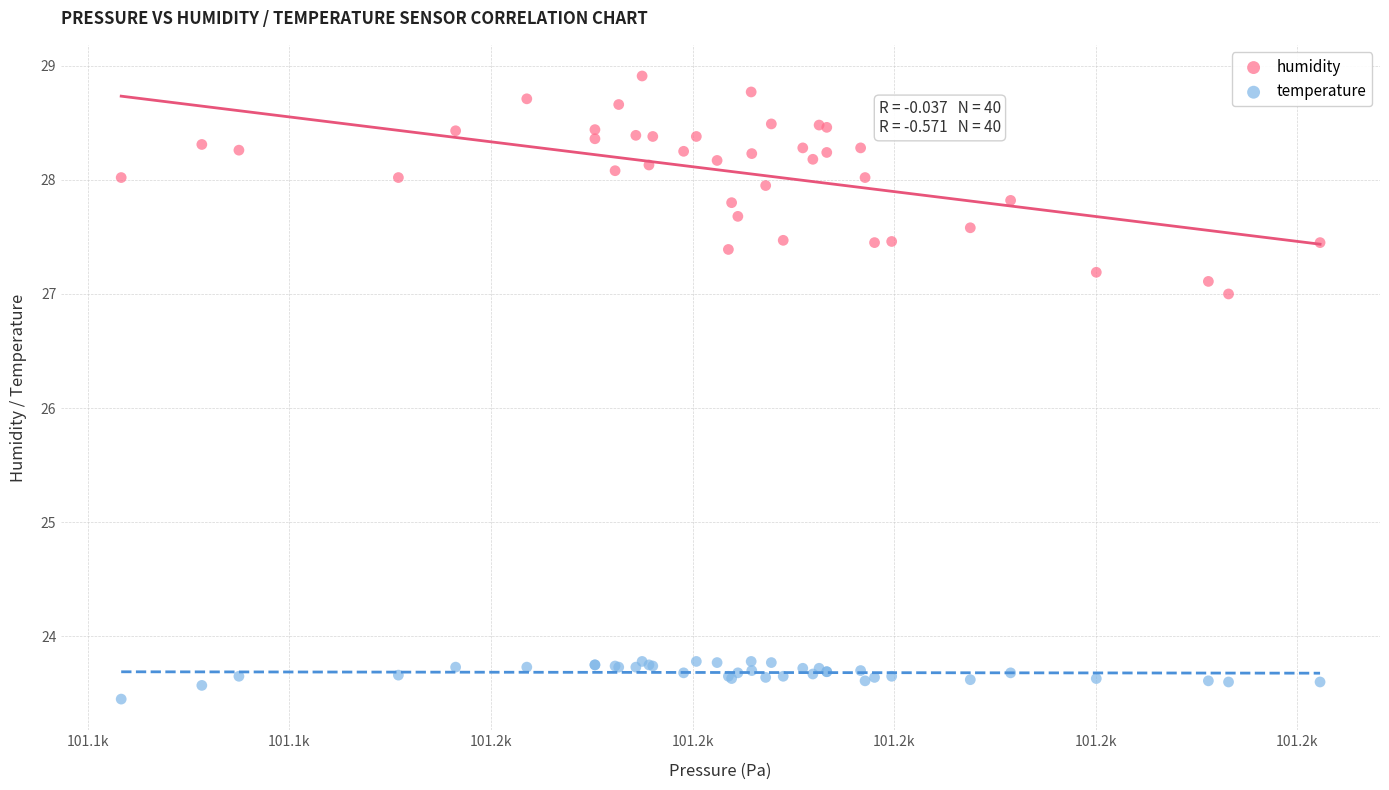

Across all series, what Y value is closest to 26?

27.0